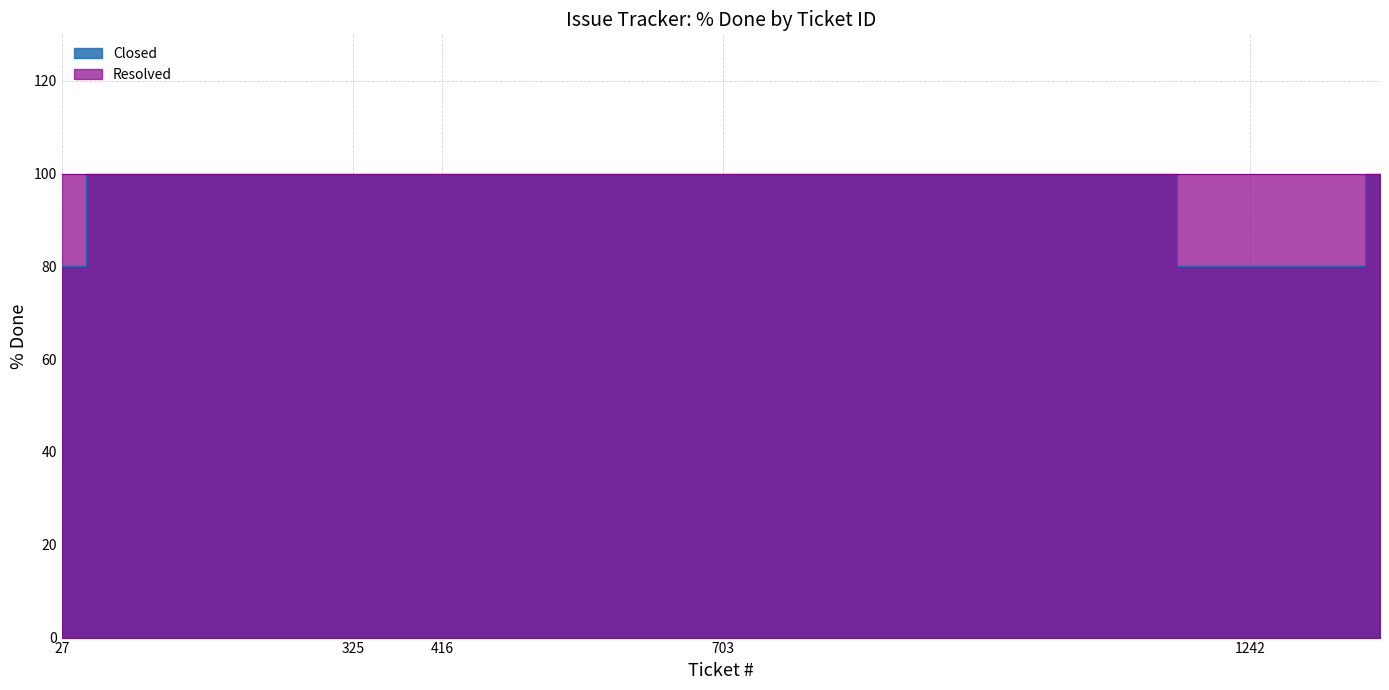

What is the difference between the maximum and minimum values?

20